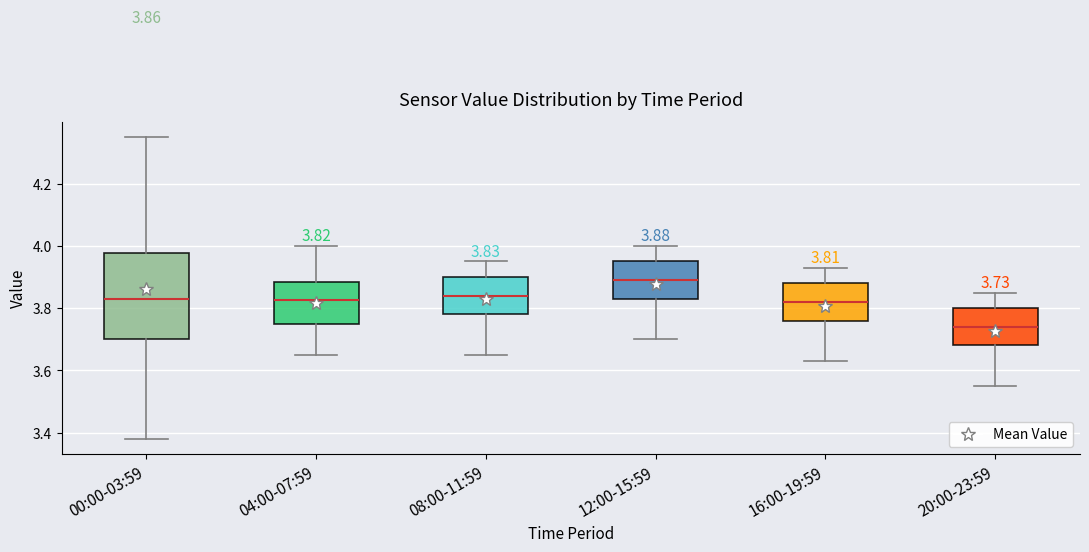

Which box is the tallest, from its lower edge to its upper edge?

00:00-03:59